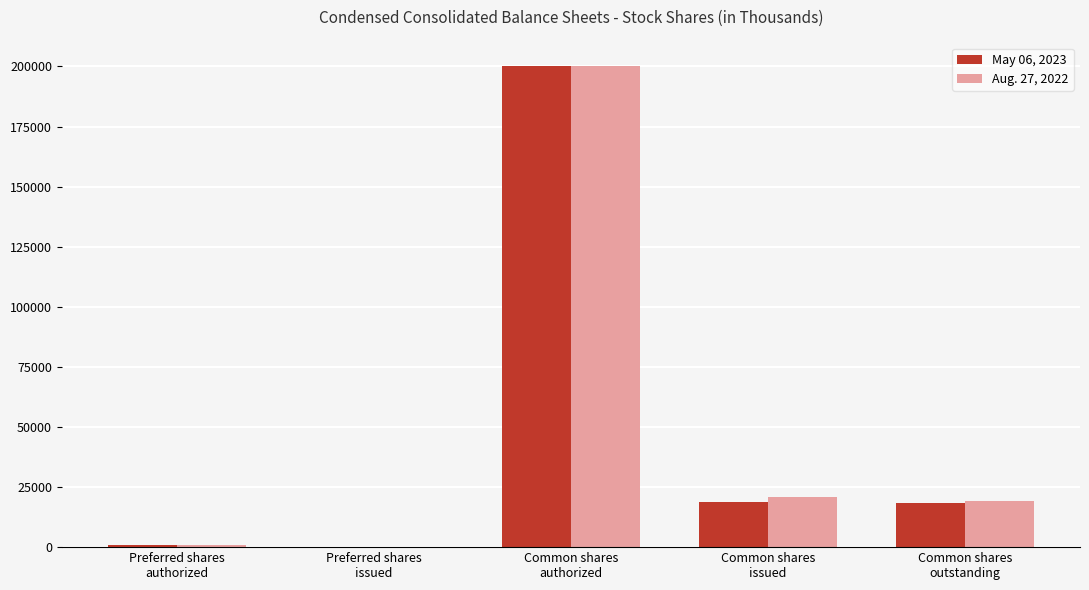

What is the greatest value displayed?

200000